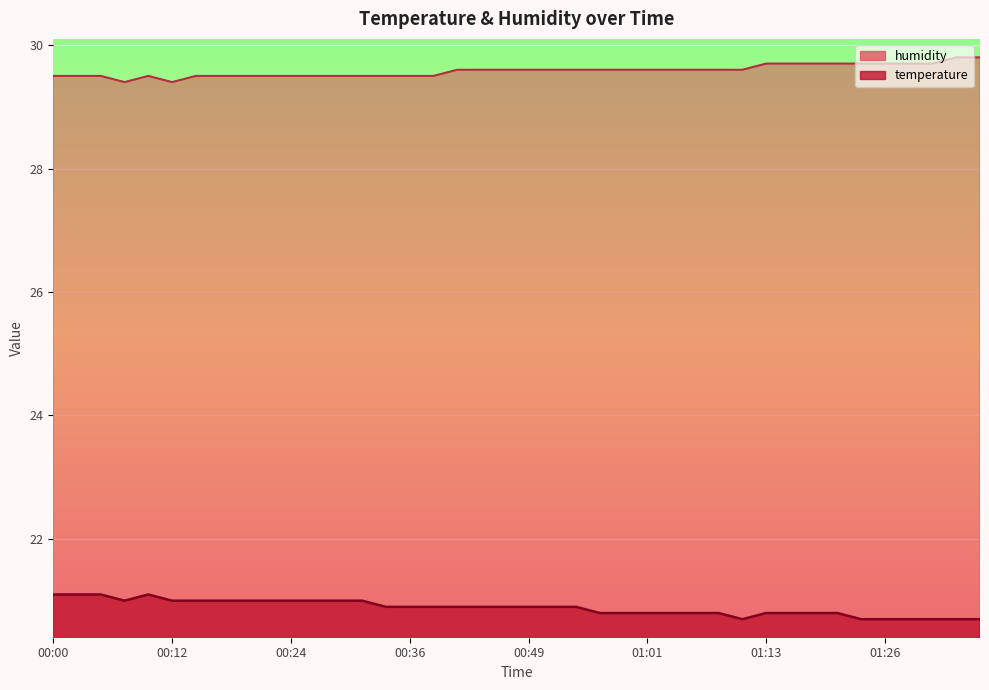

Rank the series by their maximum value, from highest to lowest.

humidity, temperature